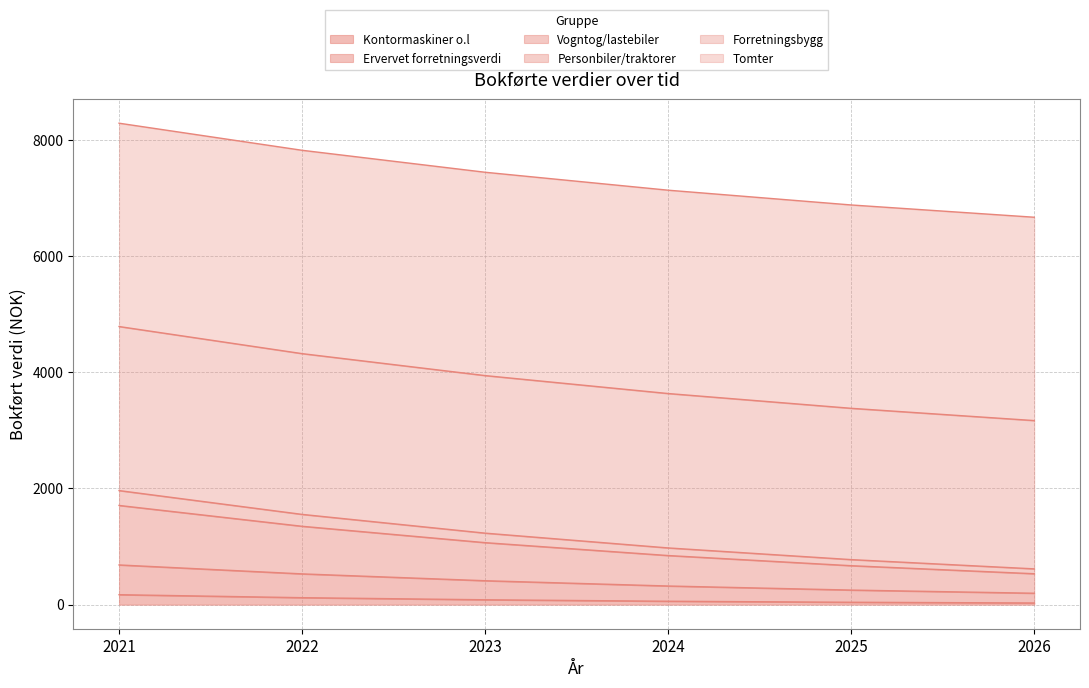

True or false: Kontormaskiner o.l and Forretningsbygg cross at least once.

False